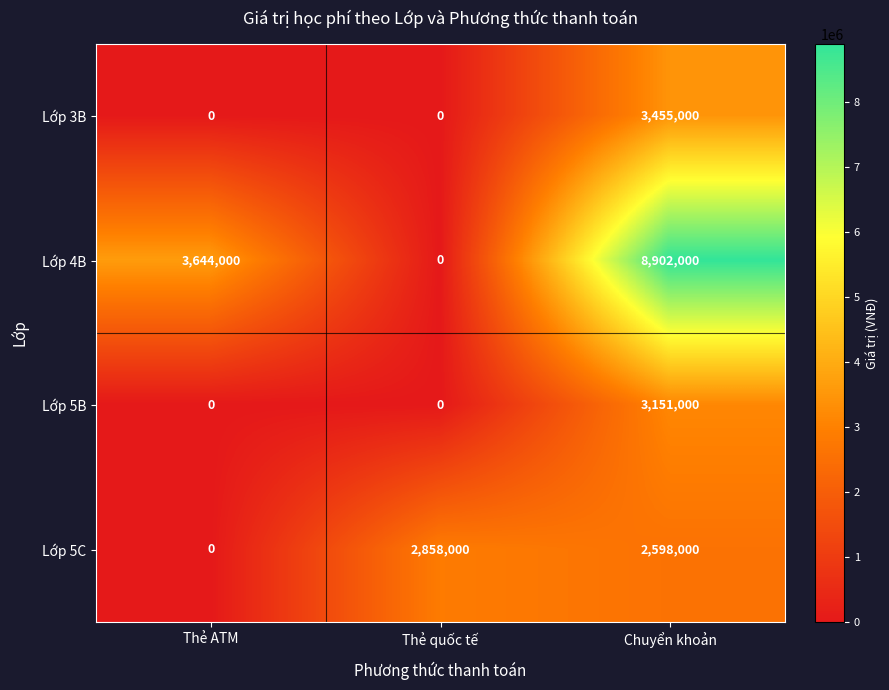

How many Lớp 4B values are between 0 and 8902000?

3